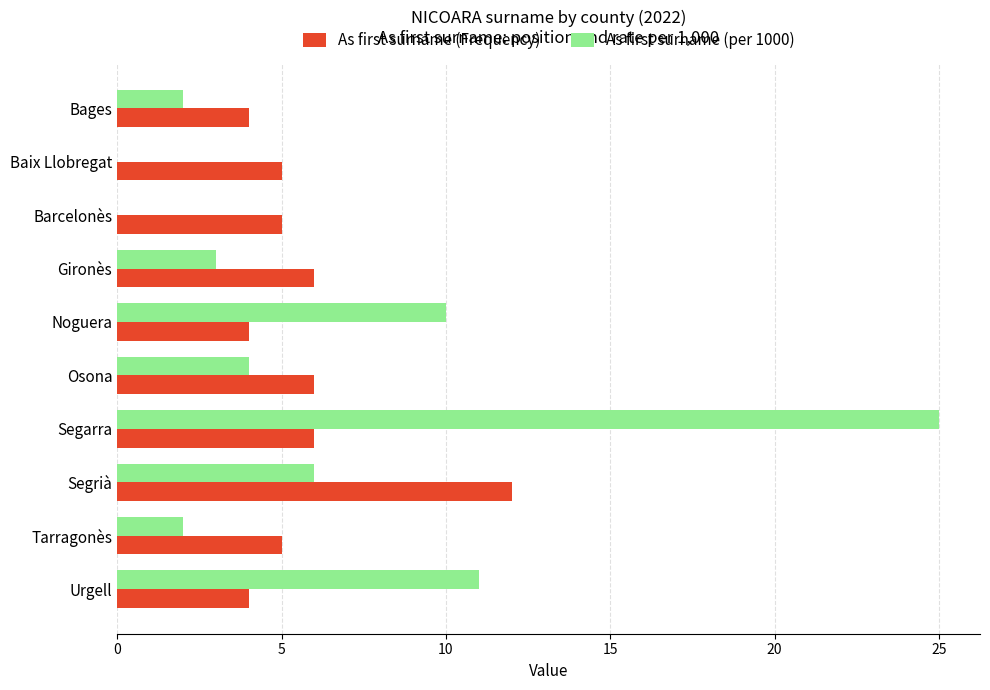

Count the number of data series in this chart.

2